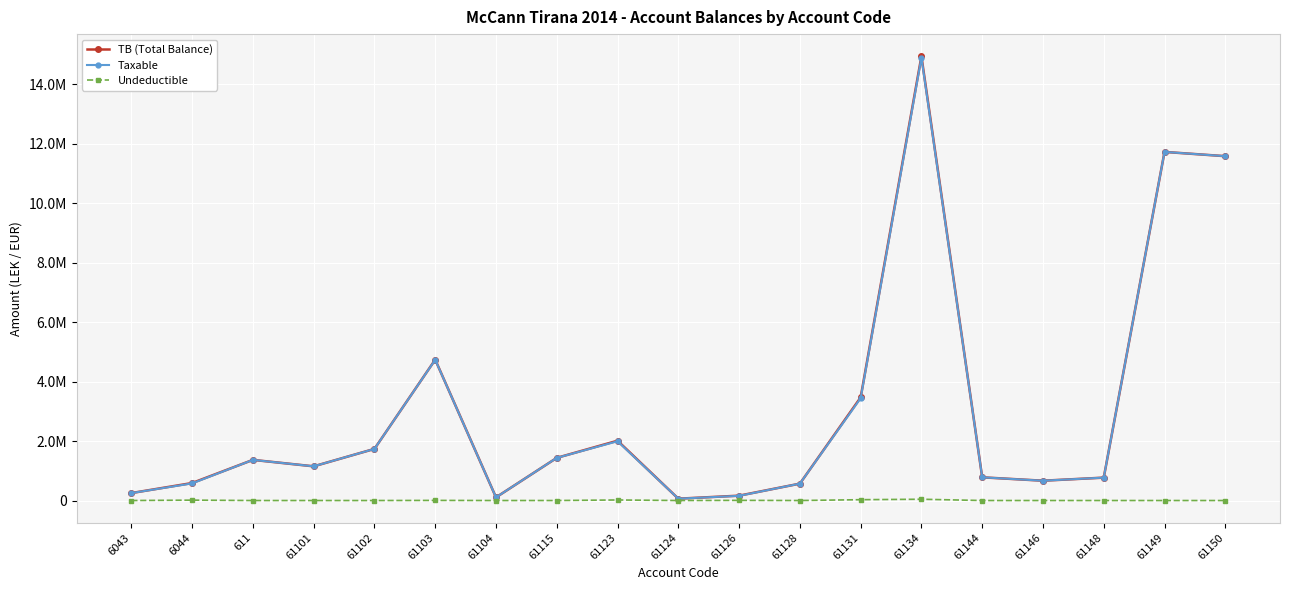

Rank the series by their maximum value, from highest to lowest.

TB (Total Balance), Taxable, Undeductible